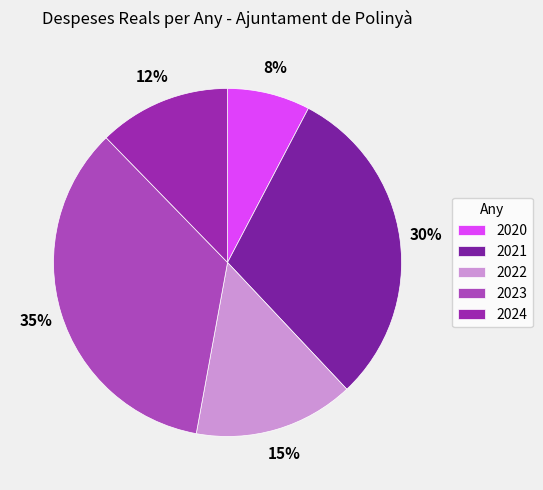

Rank the categories by value from highest to lowest.

2023, 2021, 2022, 2024, 2020